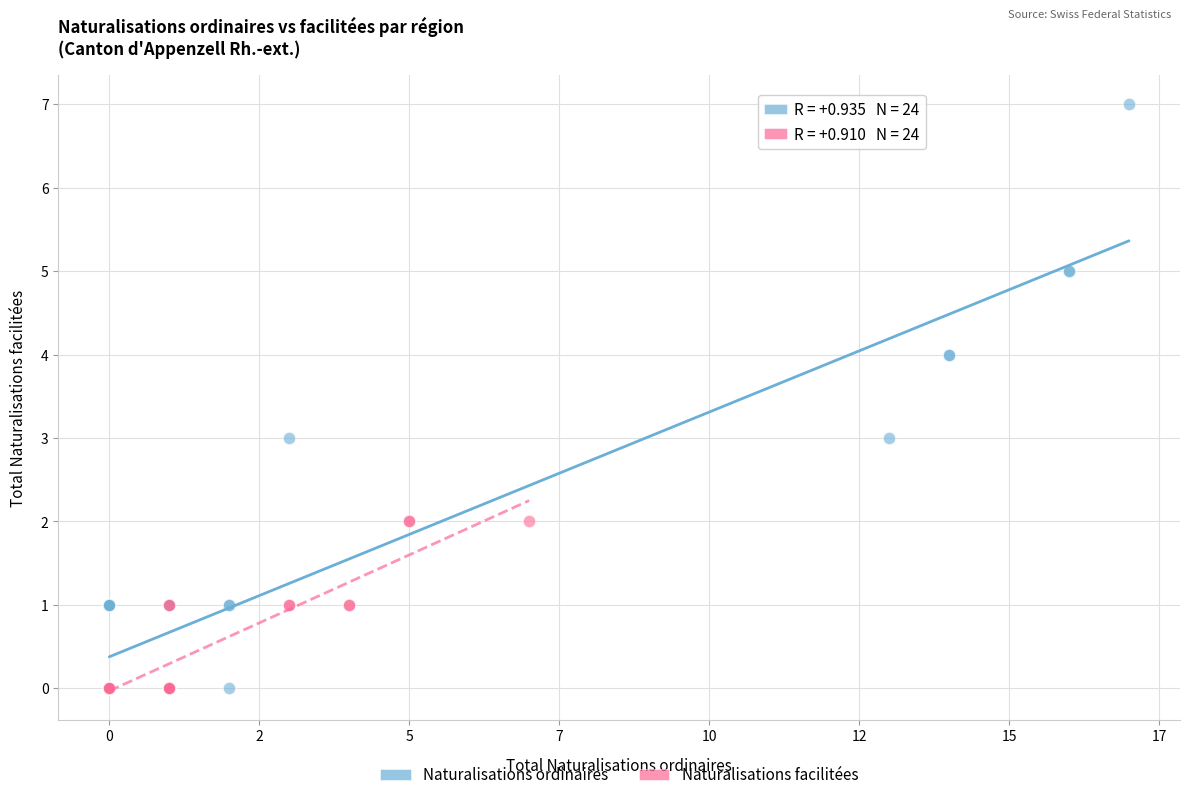

What are all the series names shown in the legend?

Naturalisations ordinaires, Naturalisations facilitées